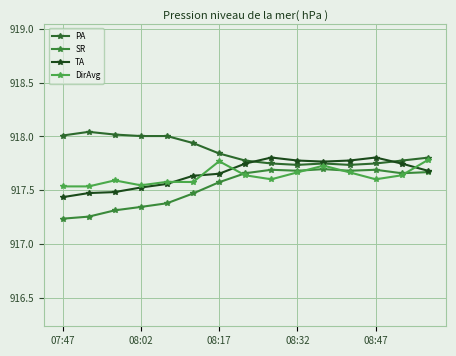

How many lines are shown in the chart?

4